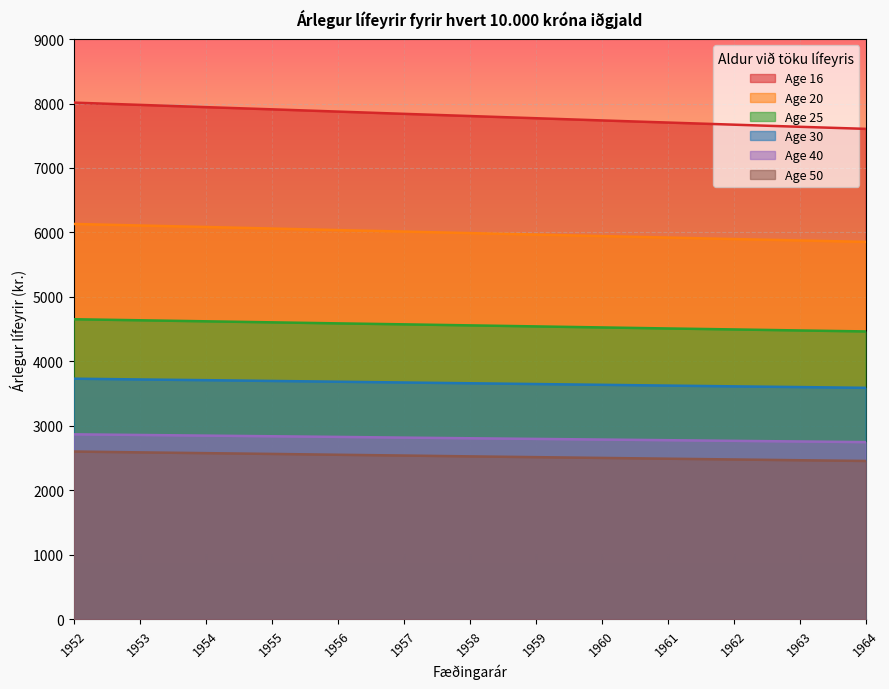

Which series has the largest total across all categories?

Age 16